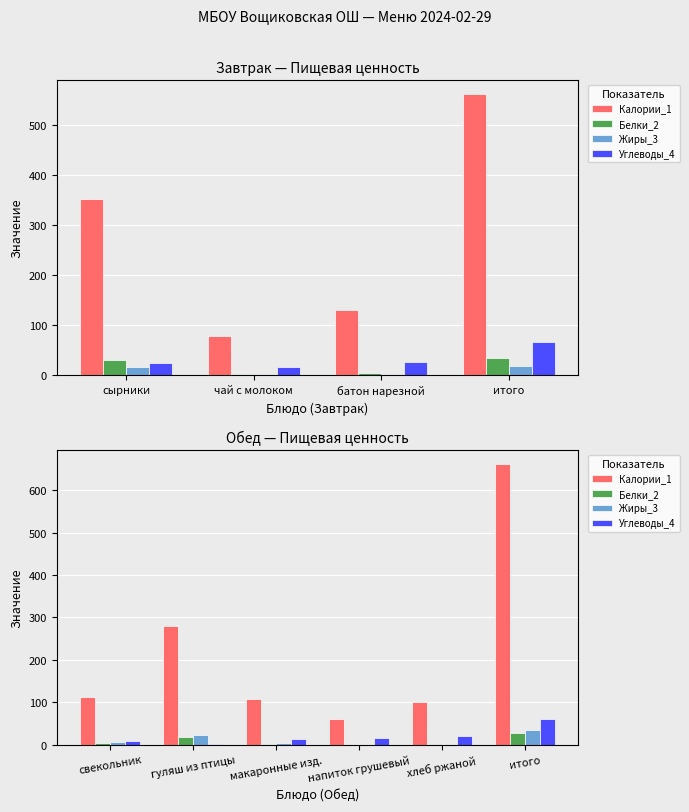

What is the label of the 1st bar from the left?

свекольник